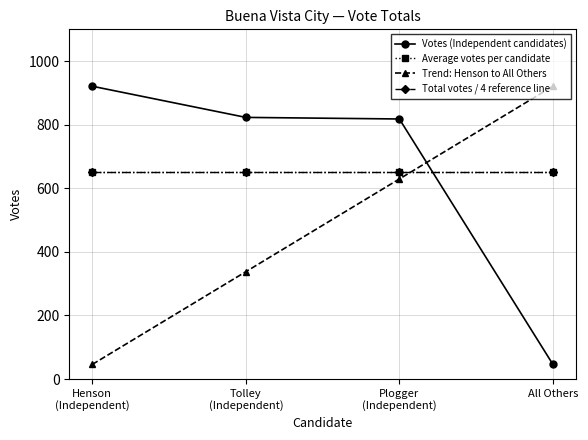

Does the chart have visible grid lines?

Yes